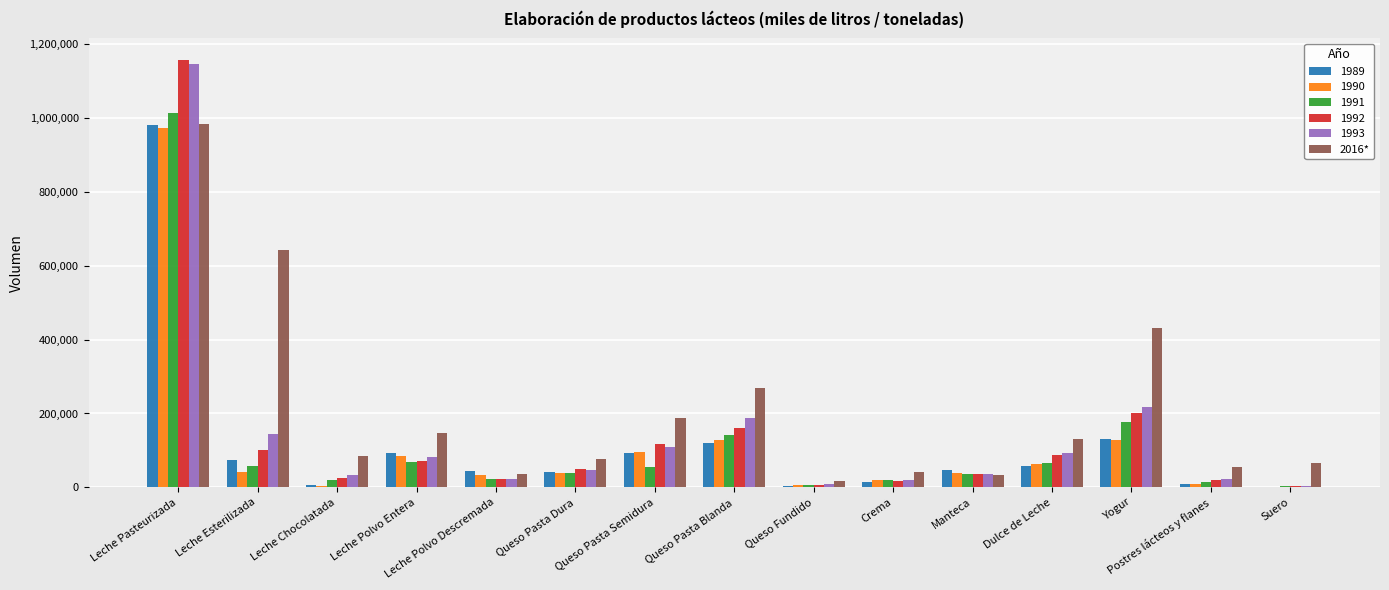

Between Leche Esterilizada and Queso Pasta Semidura, which series saw the biggest shift?

2016*